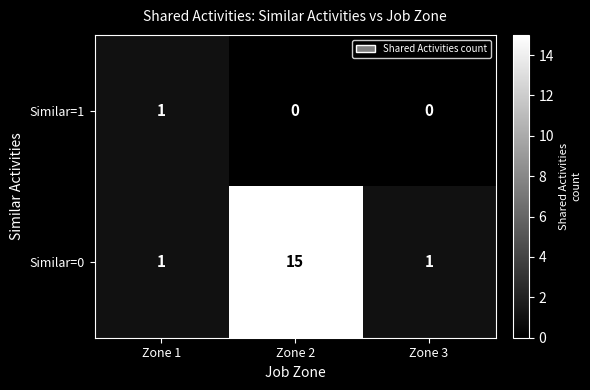

Reading left to right, transcribe all the data shown in this chart.

Similar=1: Zone 1=1	Zone 2=0	Zone 3=0
Similar=0: Zone 1=1	Zone 2=15	Zone 3=1